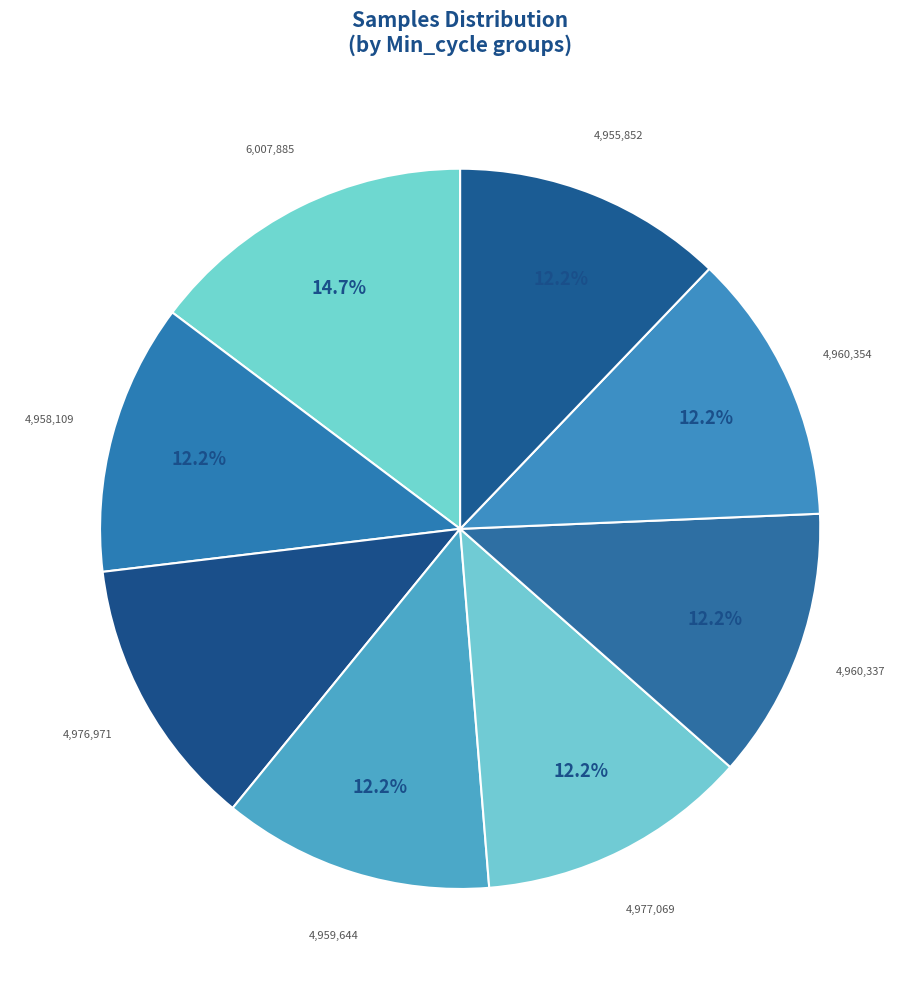

Does any single category account for the majority?

No